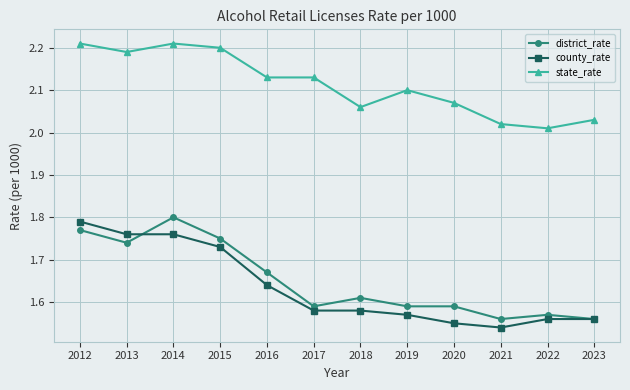

At how many categories does at least one series exceed 2?

12